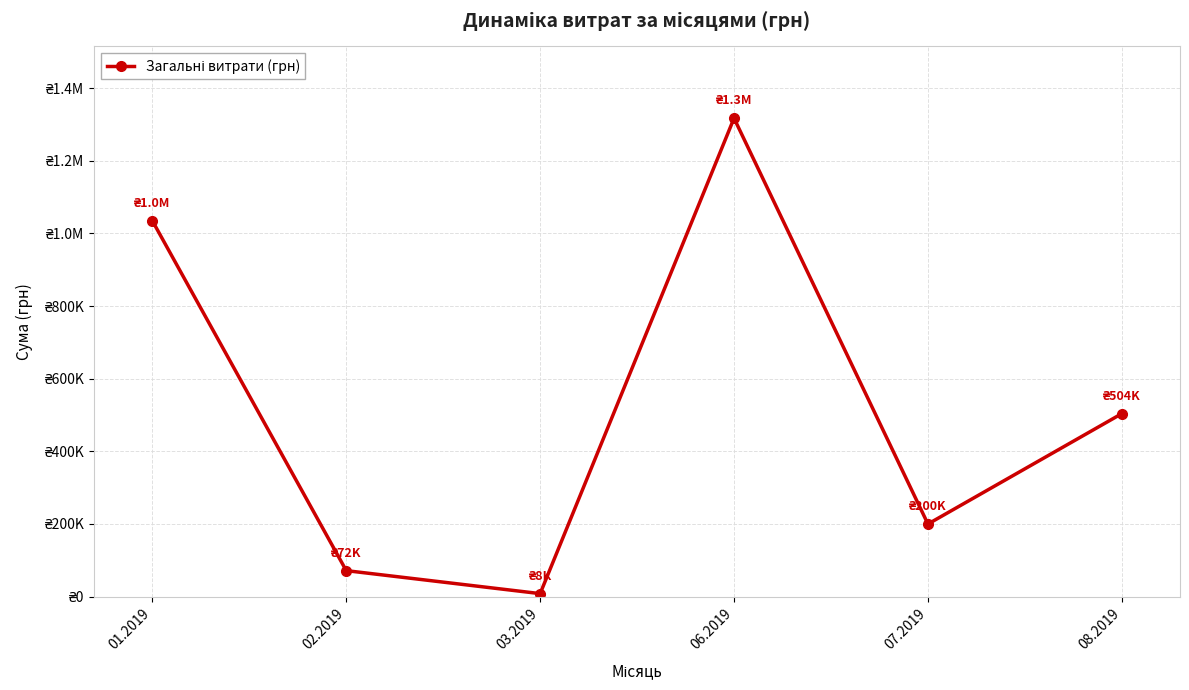

Is this an area chart (filled region under the line)?

No